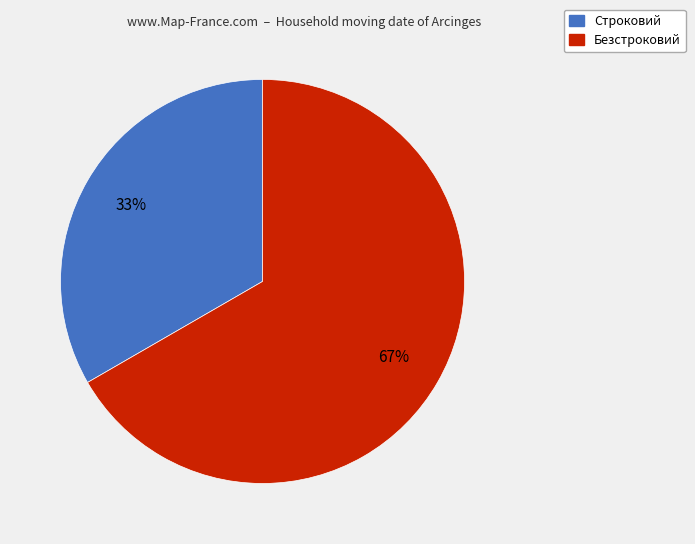

Which category has the biggest portion of the pie?

Безстроковий